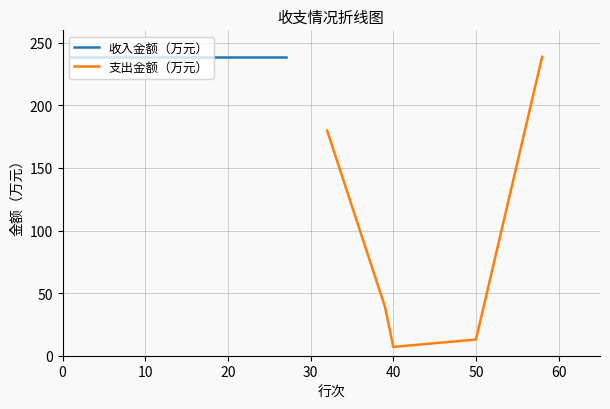

True or false: 支出金额（万元） has a value of 7.0 at 40.

True